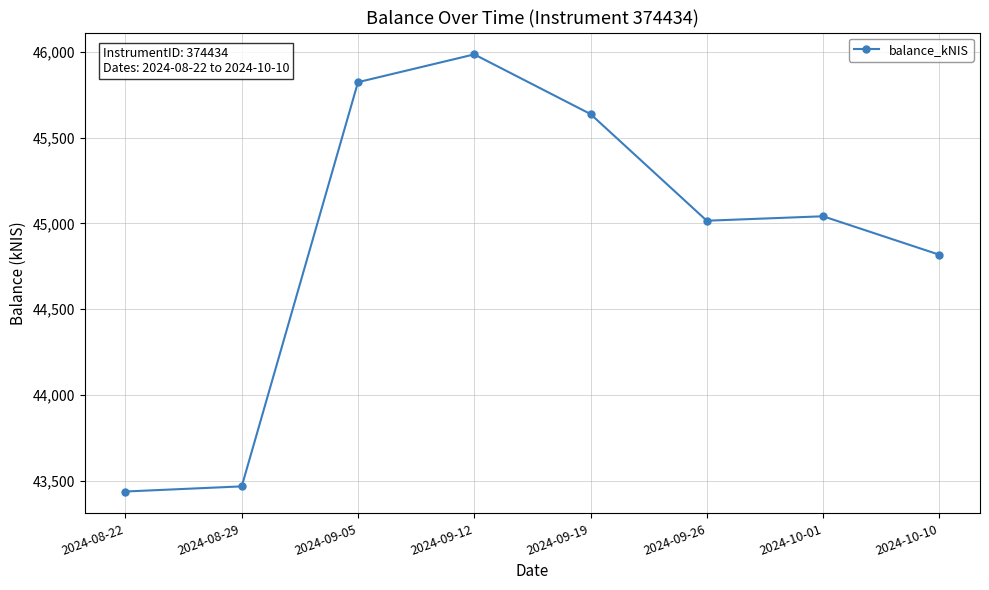

The value at 2024-09-12 is 12634.0. True or false?

False